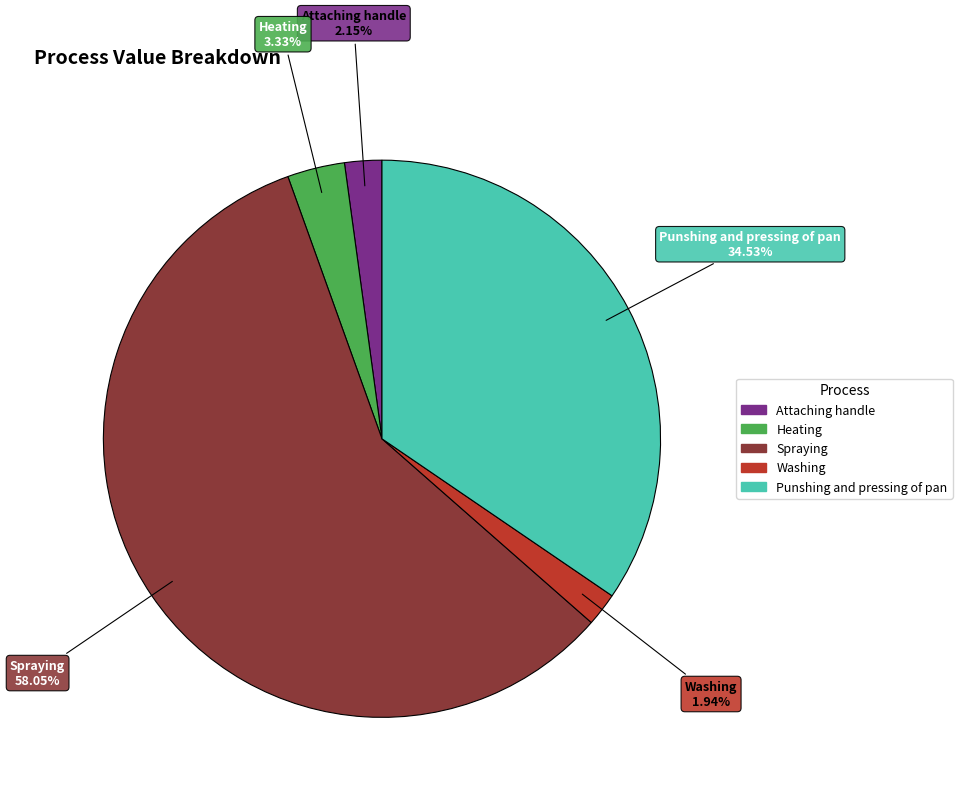

Which slice is the largest?

Spraying